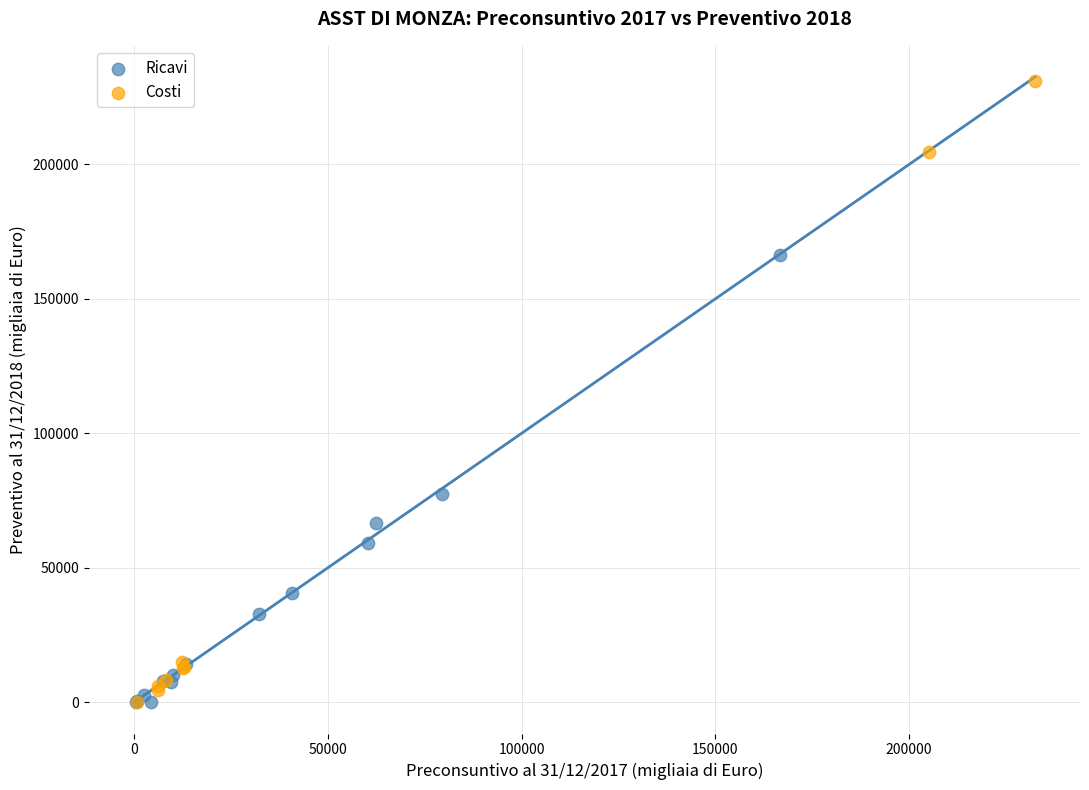

Which series contains the highest Y value?

Costi